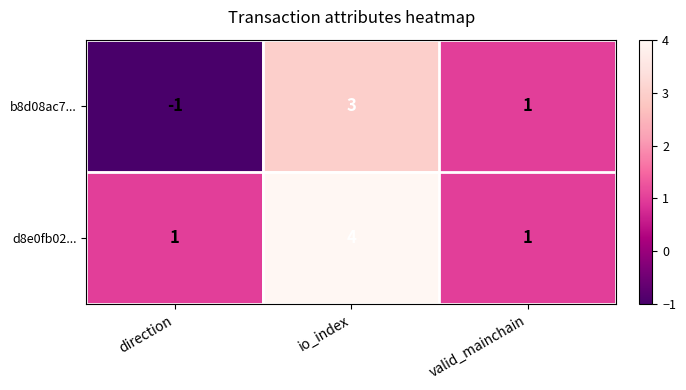

Between io_index and valid_mainchain, which series saw the biggest shift?

d8e0fb02...